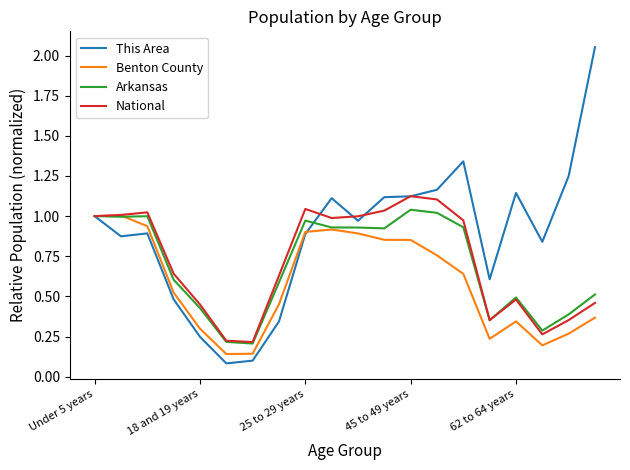

Which series has the largest total across all categories?

This Area